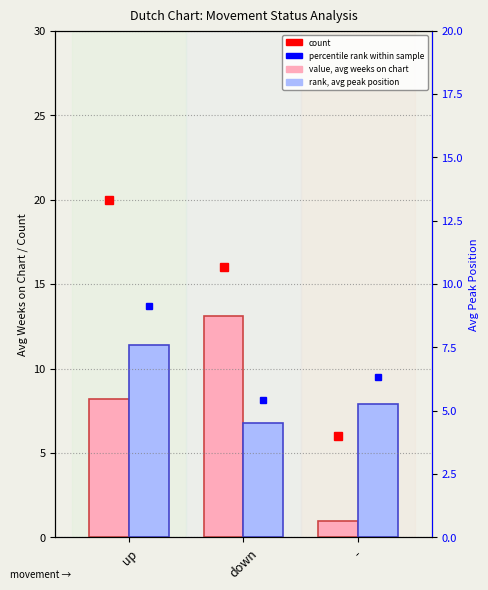

Is it true that value, avg weeks on chart equals 13.1 at down?

True